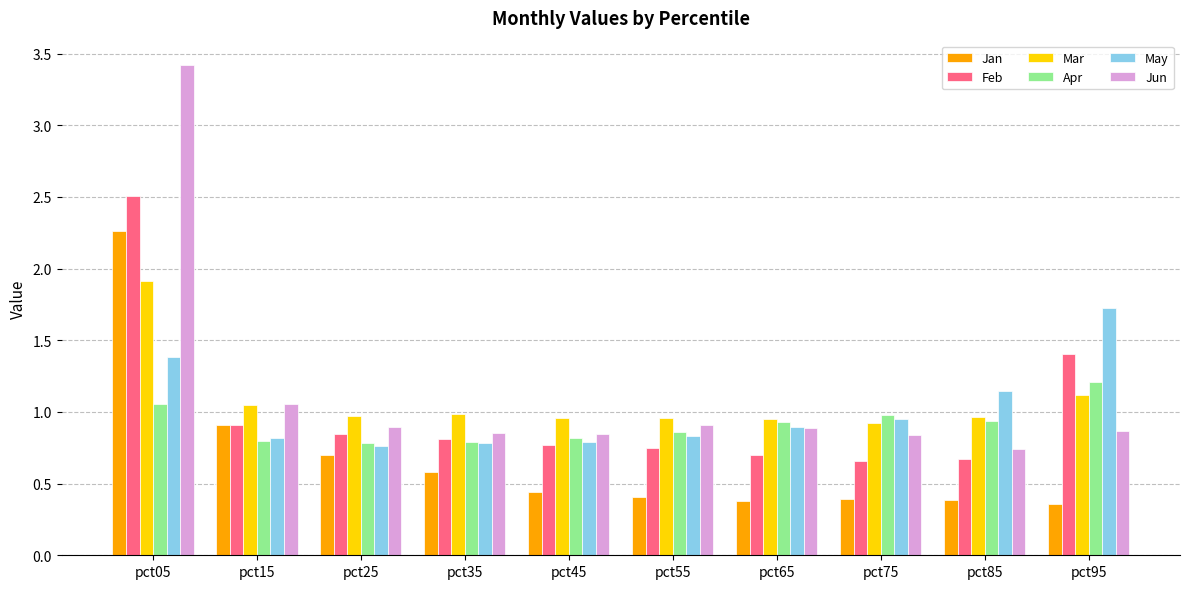

At pct95, list the series in order from smallest to largest.

Jan, Jun, Mar, Apr, Feb, May